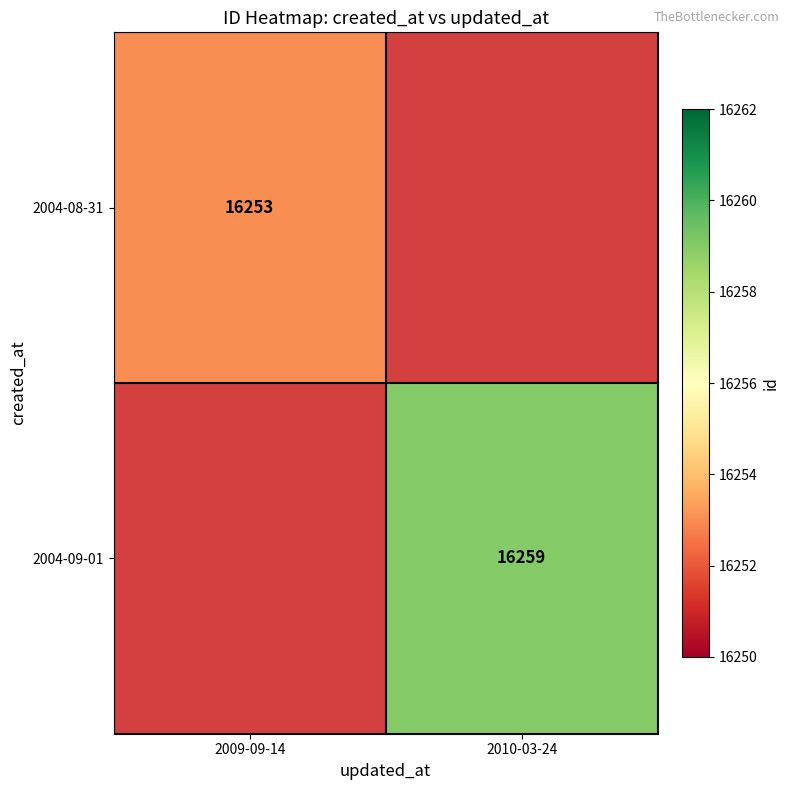

Is it true that 2004-08-31 equals 16253 at 2009-09-14?

True